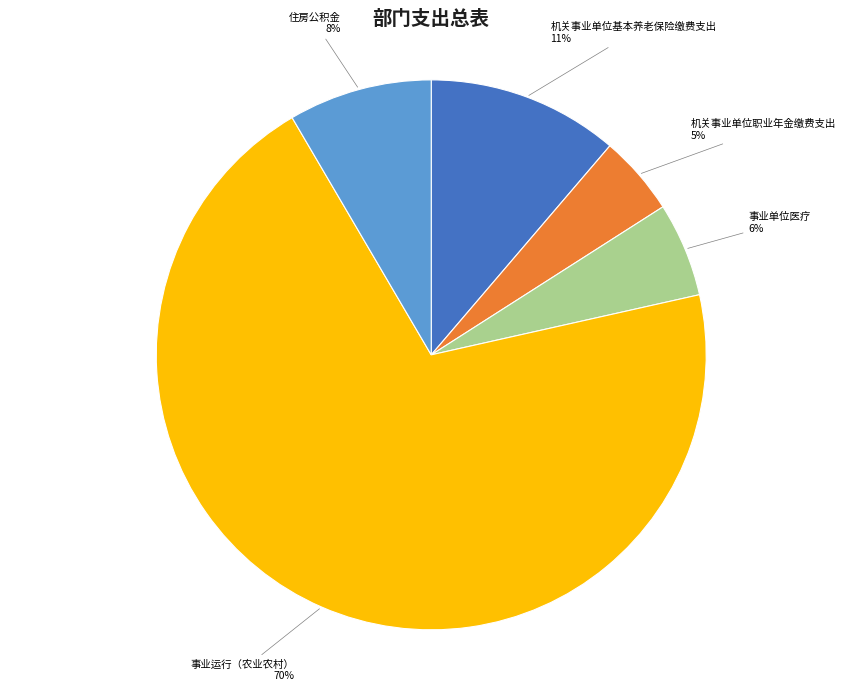

How many segments does this pie chart have?

5